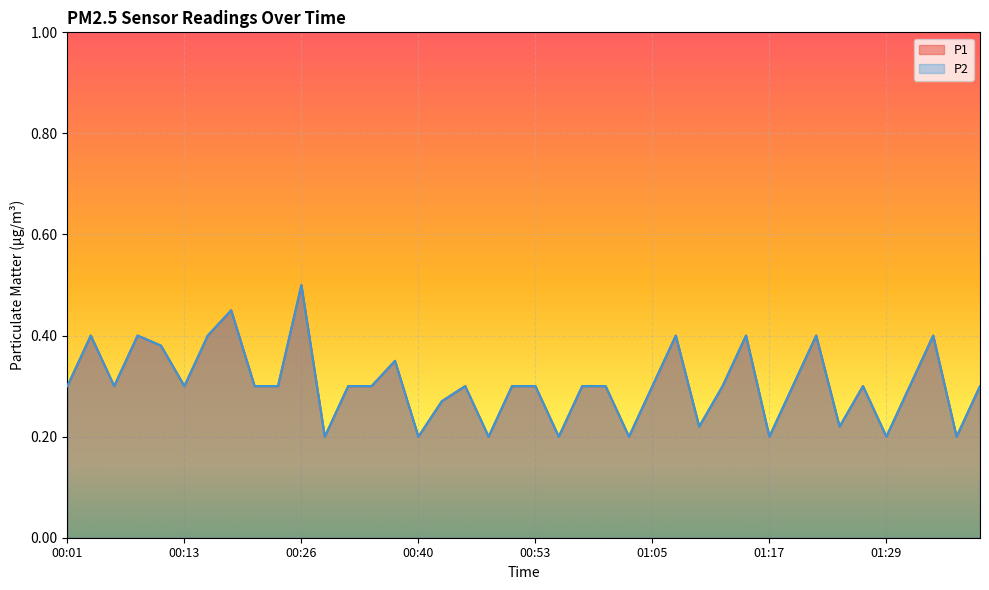

What are all the series names shown in the legend?

P1, P2